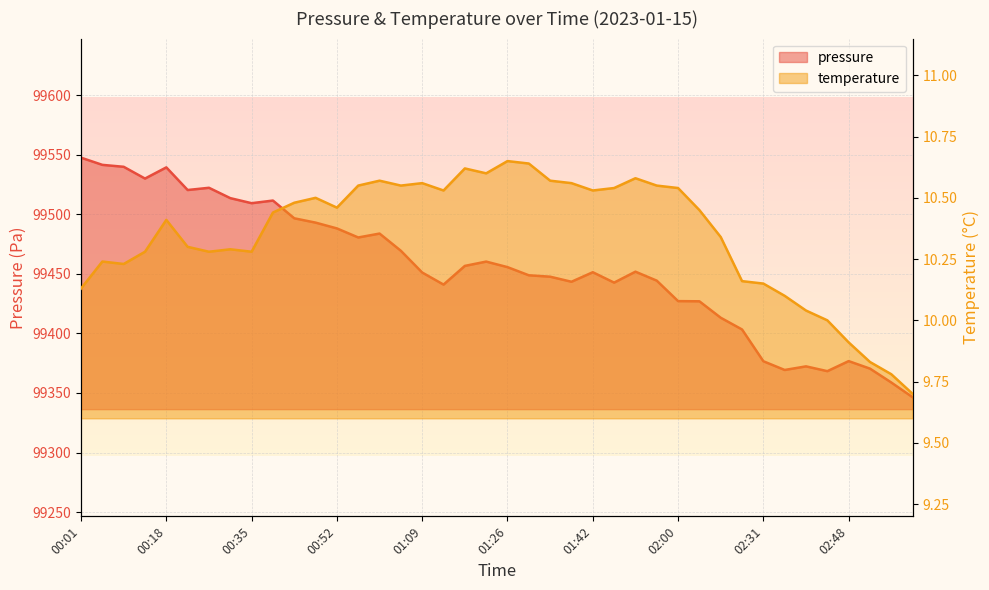

What is the sum of all temperature values?

413.9